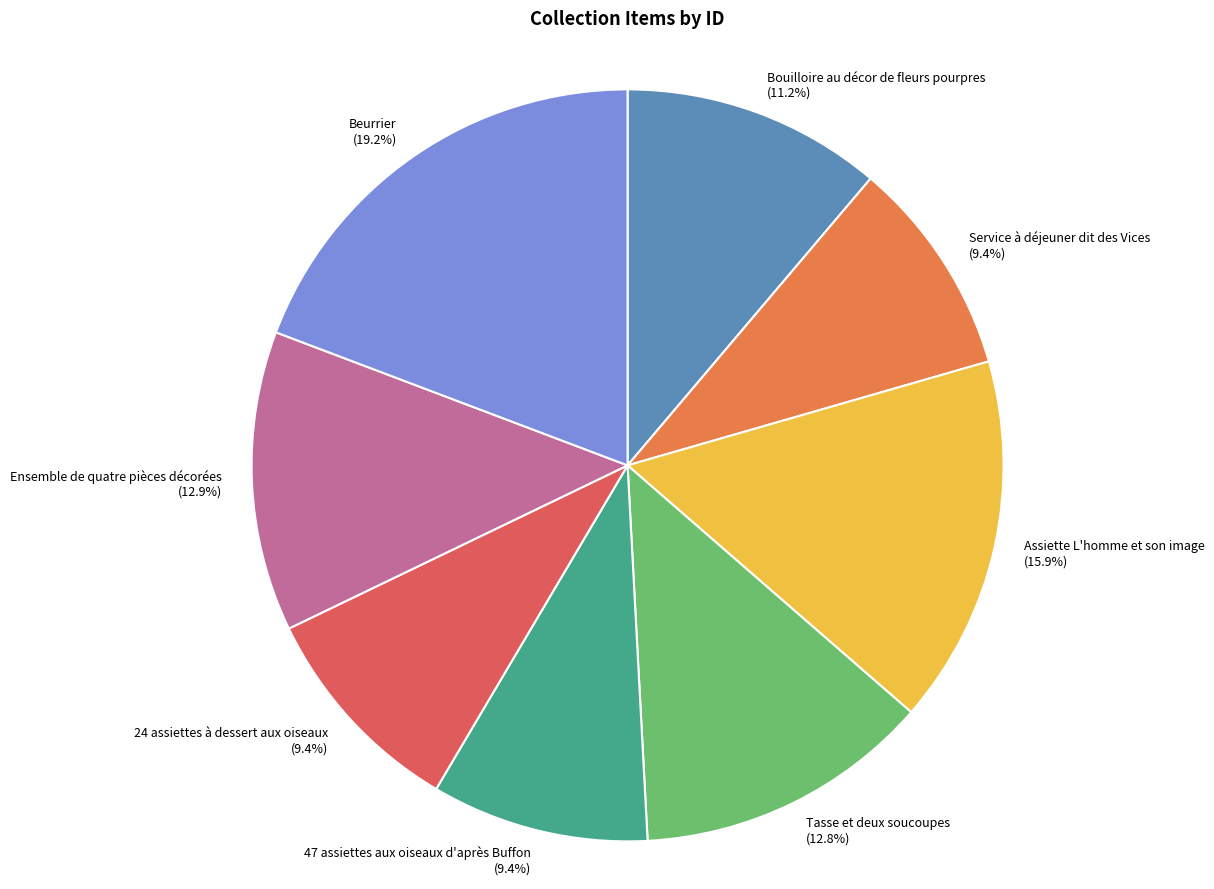

Does Ensemble de quatre pièces décorées represent more than half of the total?

No